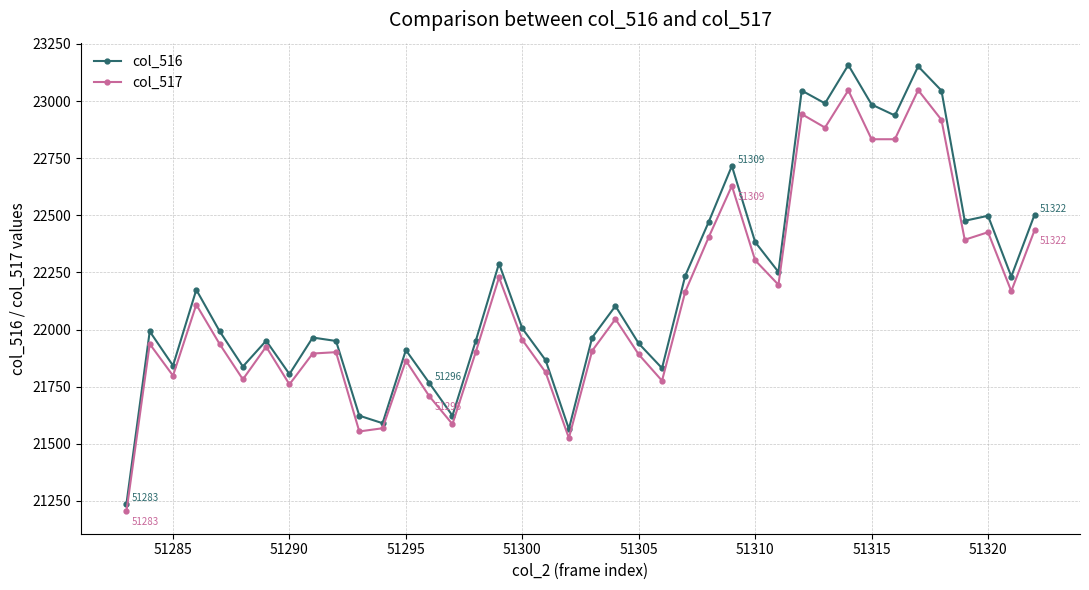

Rank the series by their average value, from highest to lowest.

col_516, col_517